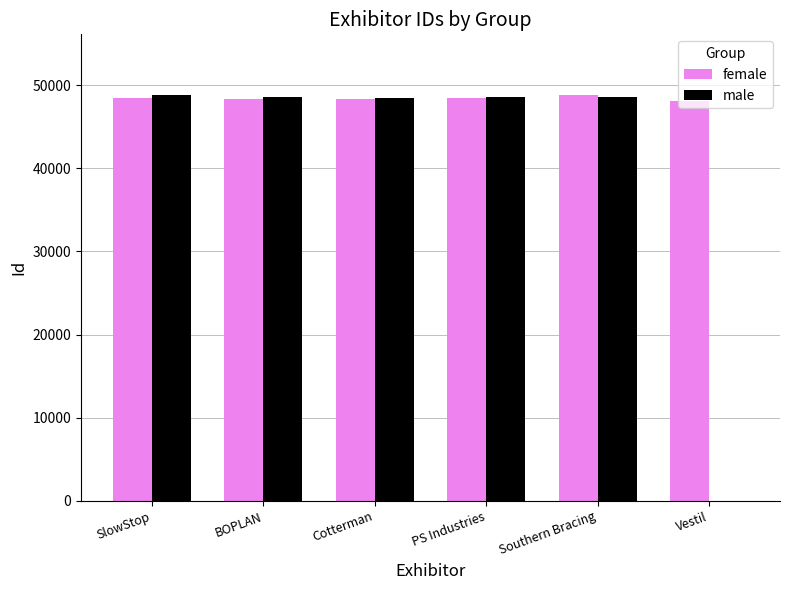

Which series changed the most between Cotterman and Vestil?

male